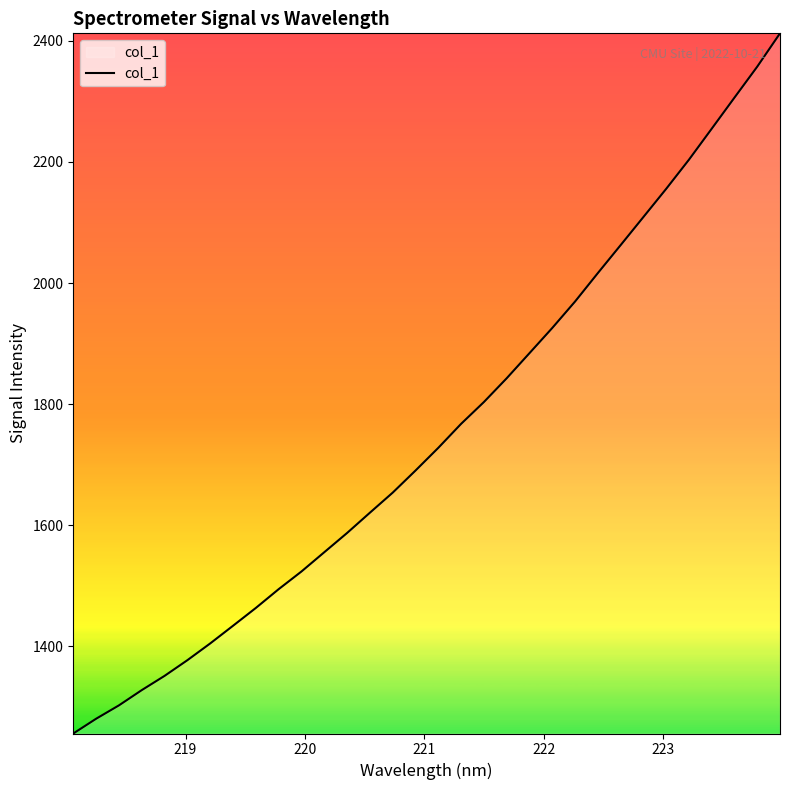

True or false: the data has more than 2 interior local peaks.

False